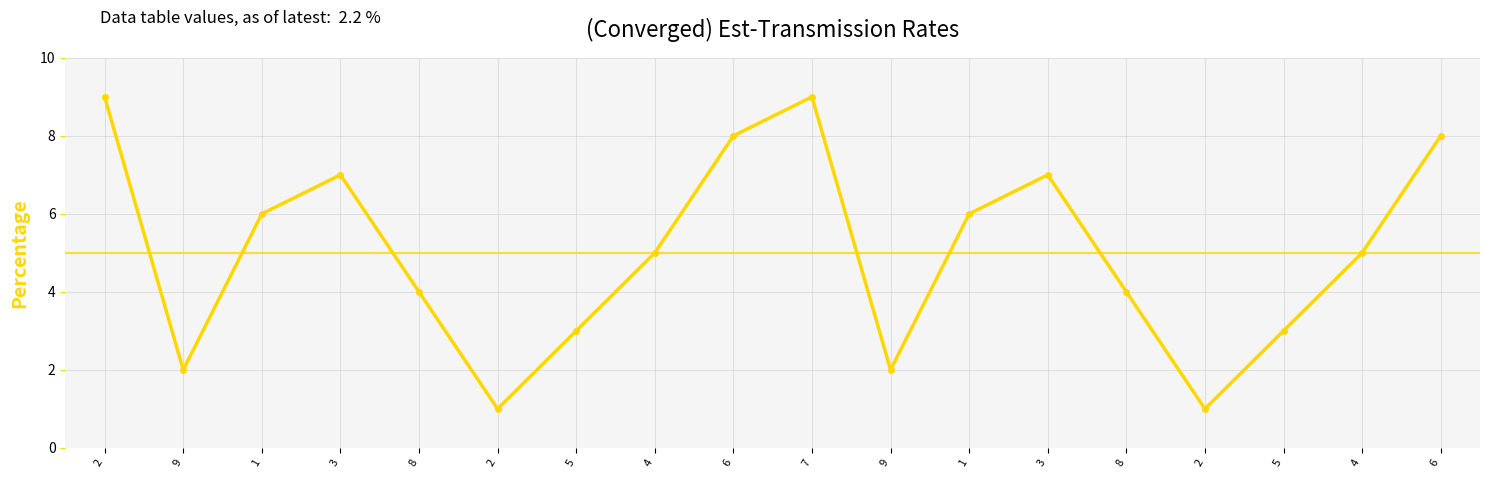

What value does the data have at 5?

3